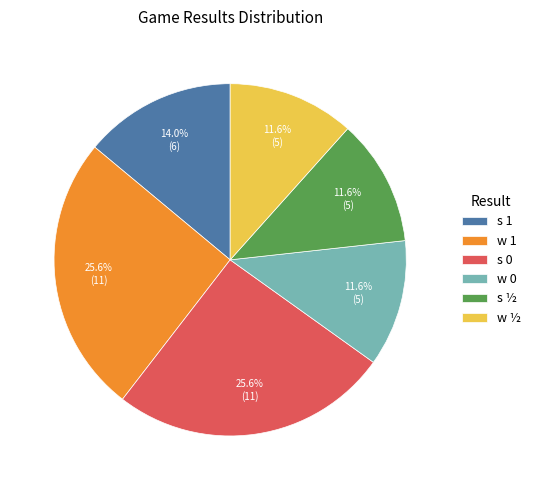

Does w ½ account for over 50% of the chart?

No